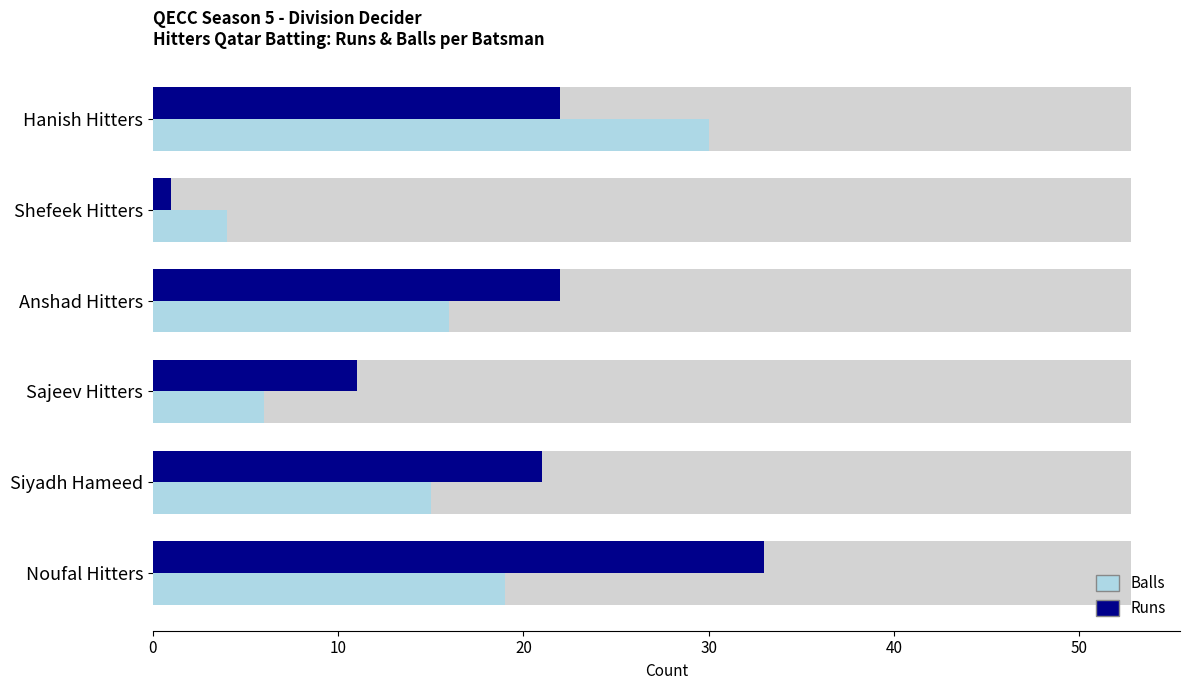

Rank the series by their average value, from lowest to highest.

Balls, Runs